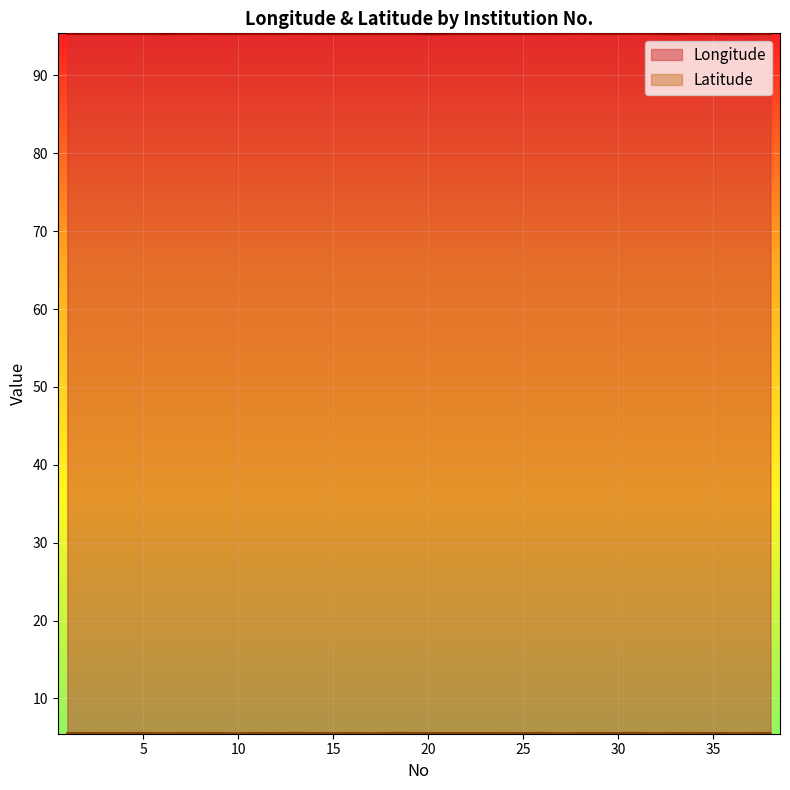

At how many categories does at least one series exceed 56?

34